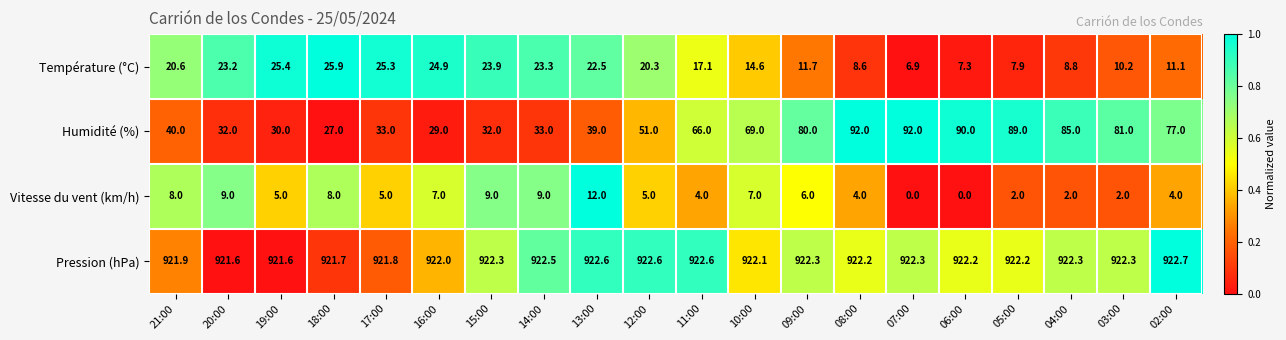

What is the sum of the Vitesse du vent (km/h) values at 06:00 and 05:00?

2.0